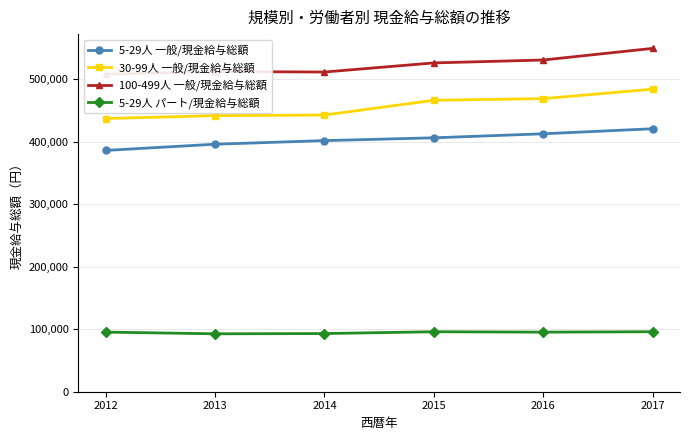

What is the highest value of the 5-29人 パート/現金給与総額 series?

96034